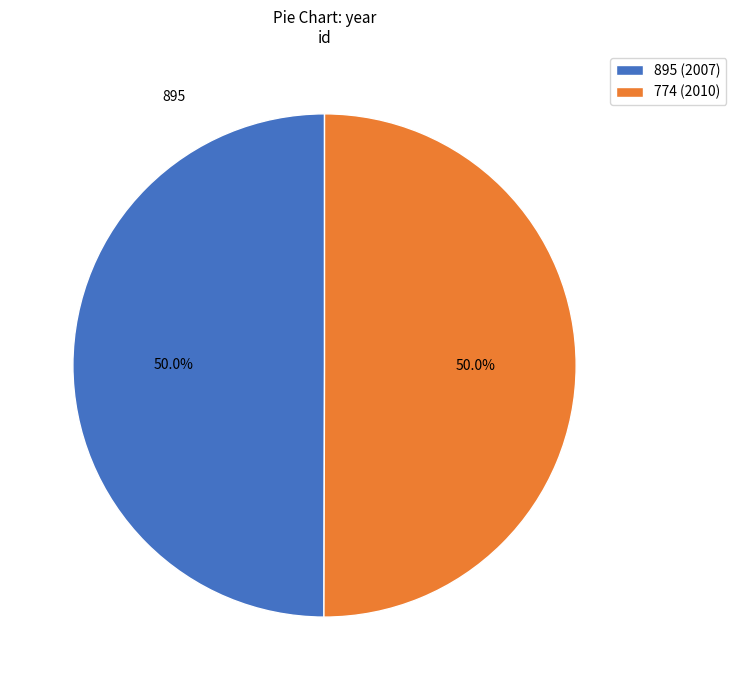

To the nearest percent, what portion does 774 represent?

50%